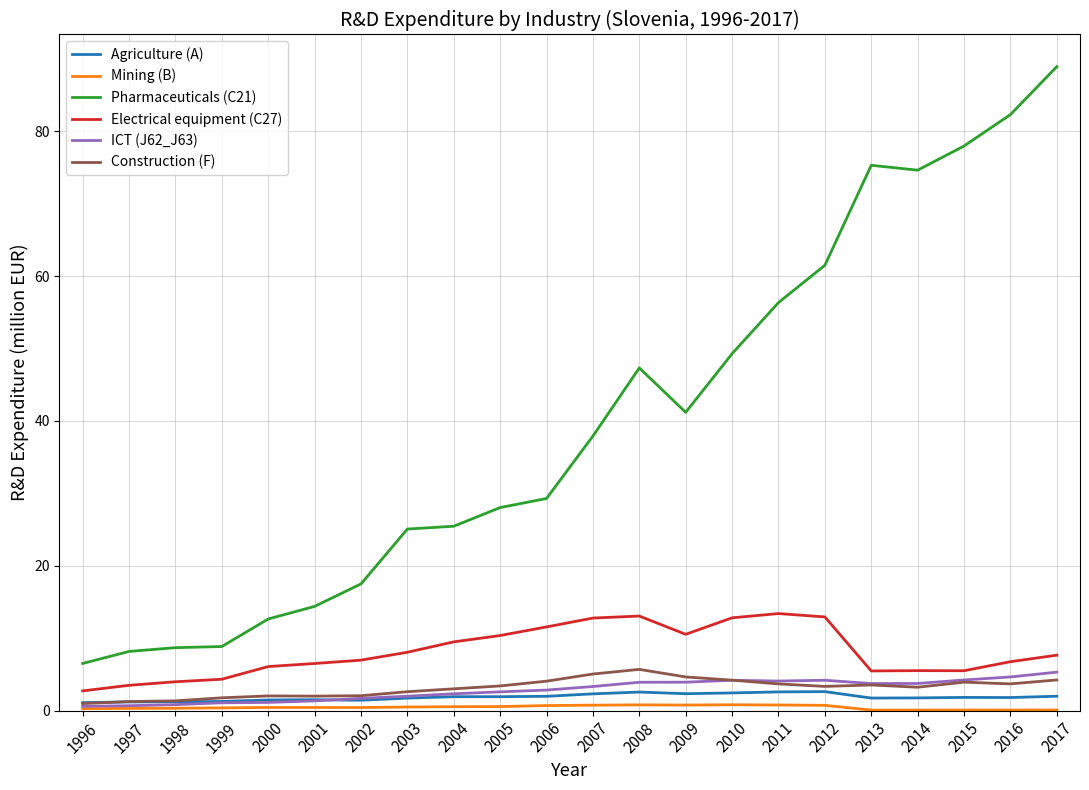

The value of Electrical equipment (C27) at 2010 is 20.5. True or false?

False